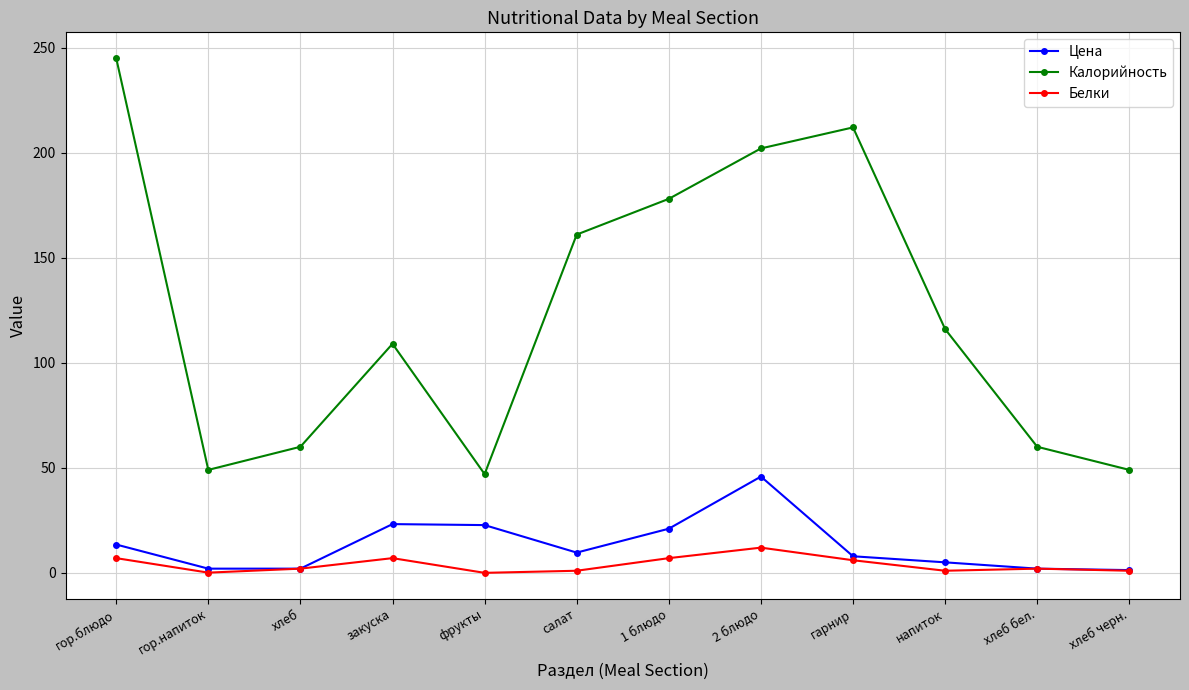

What is the sum of all Калорийность values?

1488.0